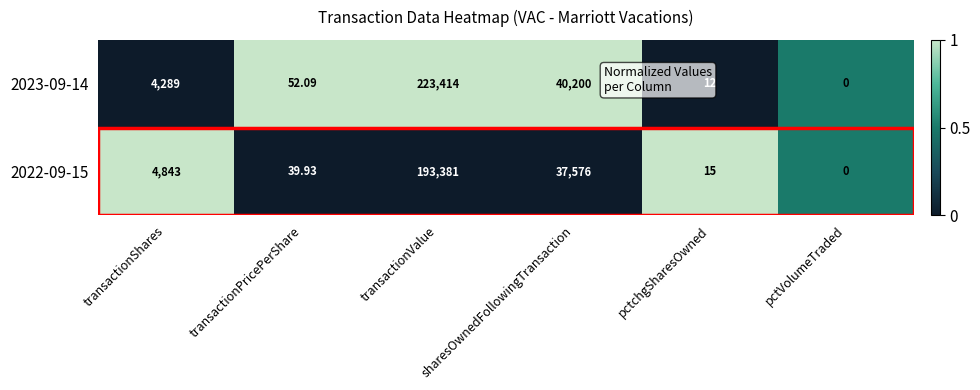

At which label is 2022-09-15 closest to 96690?

sharesOwnedFollowingTransaction